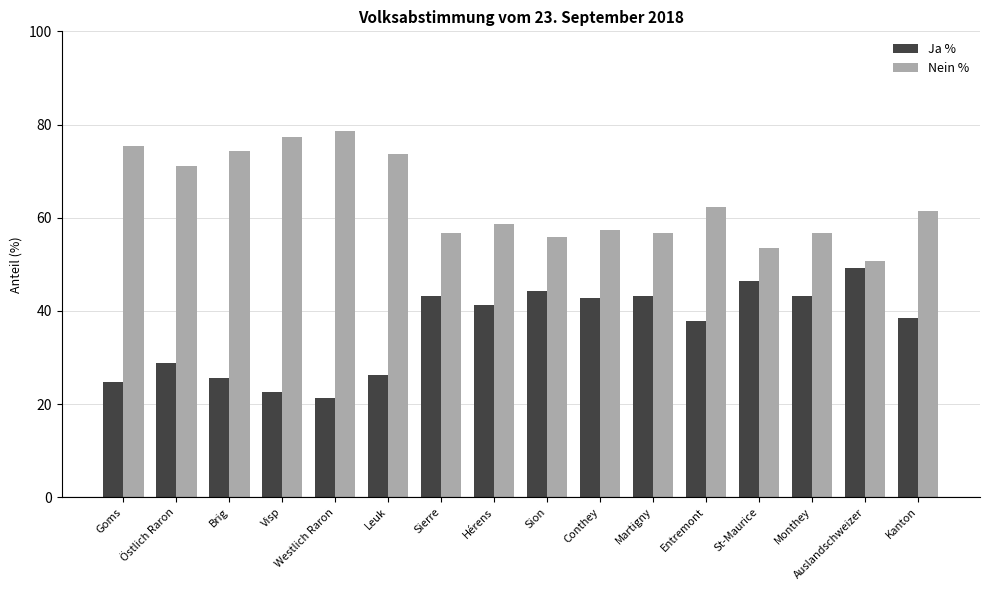

What is the difference between the Ja % values at Visp and Leuk?

3.6